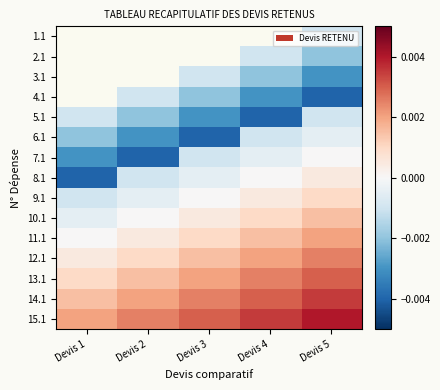

True or false: 13.1 has a value of 0.0 at Devis 3.

False